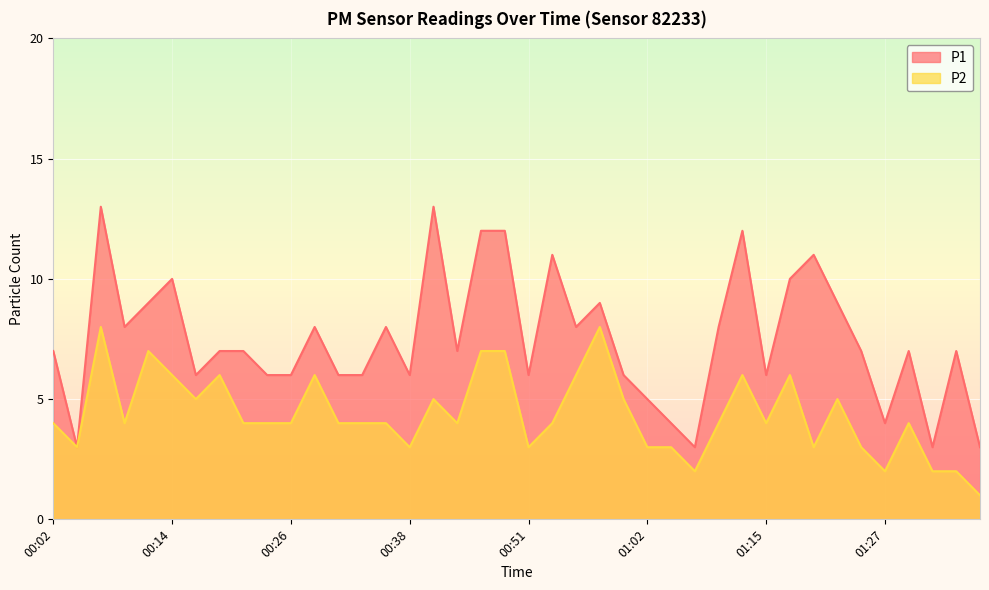

True or false: P1 and P2 intersect in this chart.

False